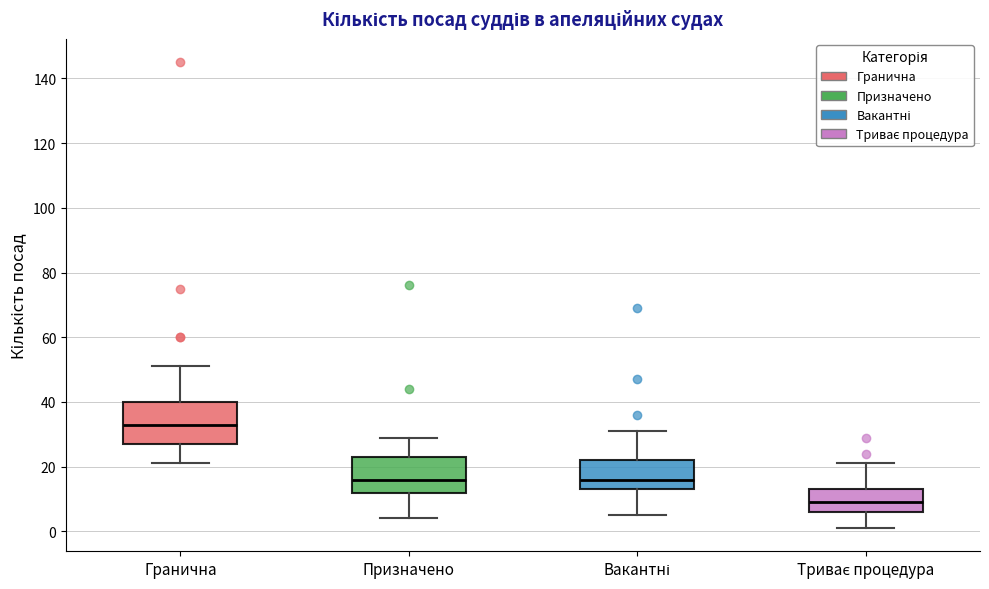

Reading left to right, transcribe this box plot: for each box, give where its median line is, the range the box spans, and where its two whiskers end, as read against the y-axis. The values are not printed on the chart, so give them approximately, as read against the axis.

Гранична: median 34, box 28 to 40, whiskers 22 to 52
Призначено: median 16, box 12 to 24, whiskers 4 to 30
Вакантні: median 16, box 14 to 22, whiskers 6 to 32
Триває процедура: median 10, box 6 to 14, whiskers 2 to 22